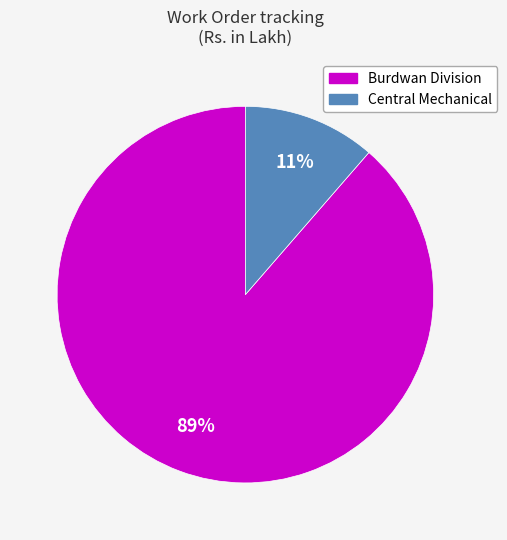

To the nearest percent, what is the average slice percentage?

50%